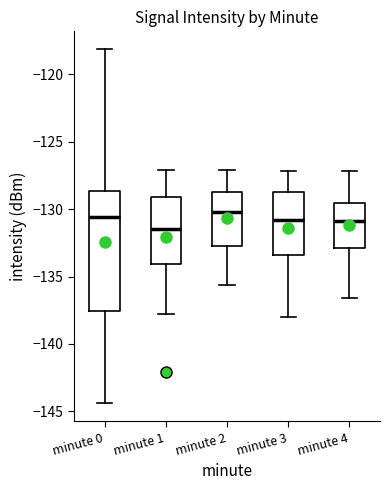

Reading left to right, transcribe this box plot: for each box, give where its median line is, the range the box spans, and where its two whiskers end, as read against the y-axis. The values are not printed on the chart, so give them approximately, as read against the axis.

minute 0: median -130.5, box -137.5 to -128.5, whiskers -144.5 to -118.0
minute 1: median -131.5, box -134.0 to -129.0, whiskers -138.0 to -127.0
minute 2: median -130.0, box -132.5 to -128.5, whiskers -135.5 to -127.0
minute 3: median -131.0, box -133.5 to -129.0, whiskers -138.0 to -127.0
minute 4: median -131.0, box -133.0 to -129.5, whiskers -136.5 to -127.0